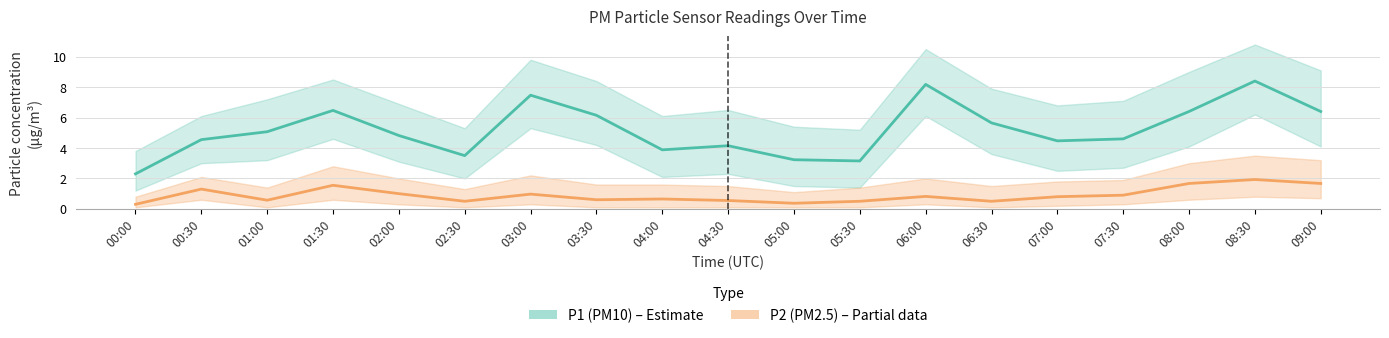

At how many categories does at least one series exceed 4?

14